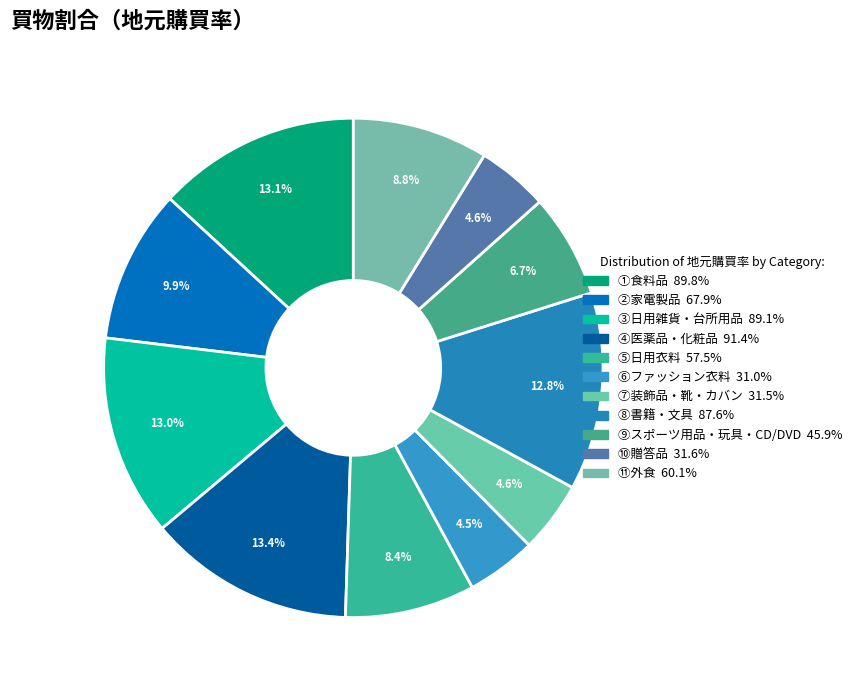

Count the number of slices in the pie.

11